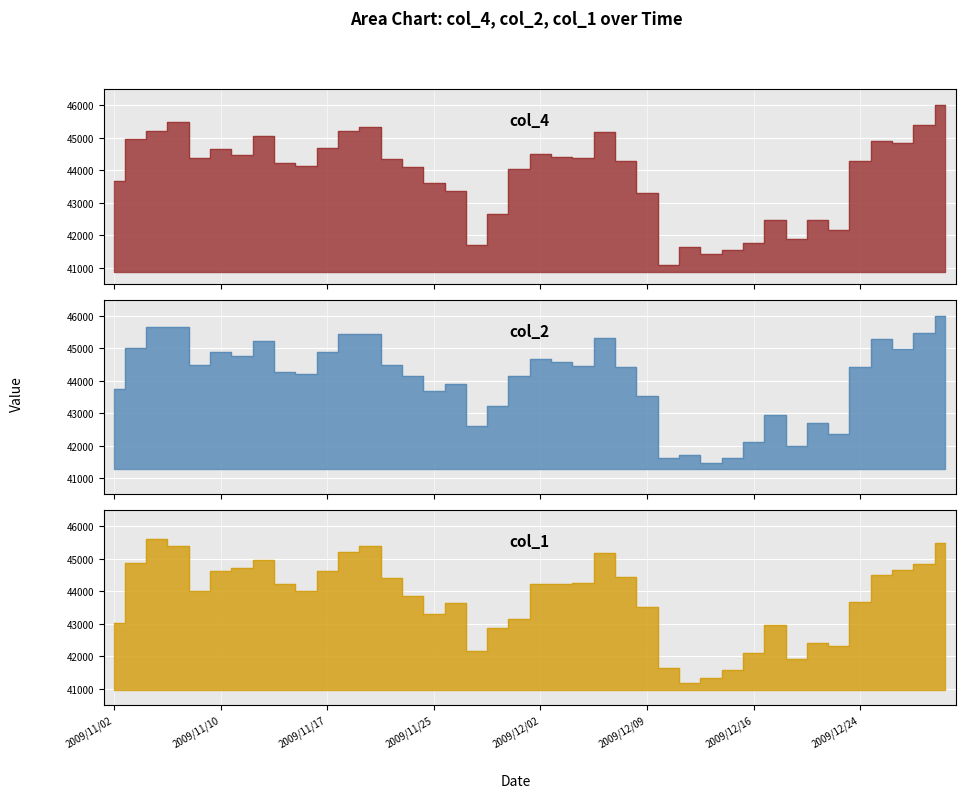

How many data points does each series have?

40